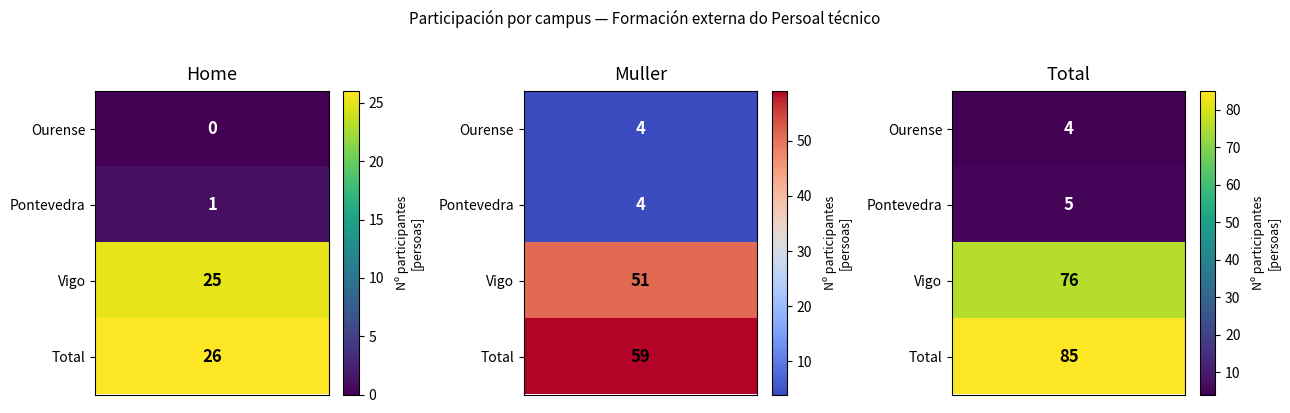

The Total series shows 76 at Vigo. True or false?

True